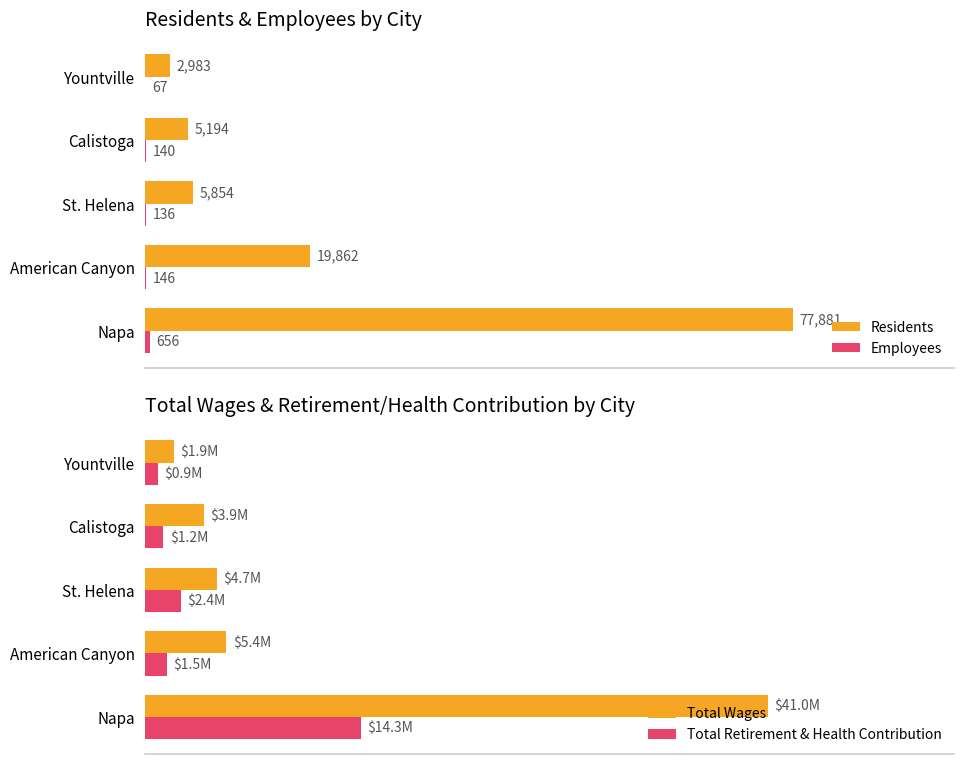

Where is Residents nearest to the value 40432?

American Canyon